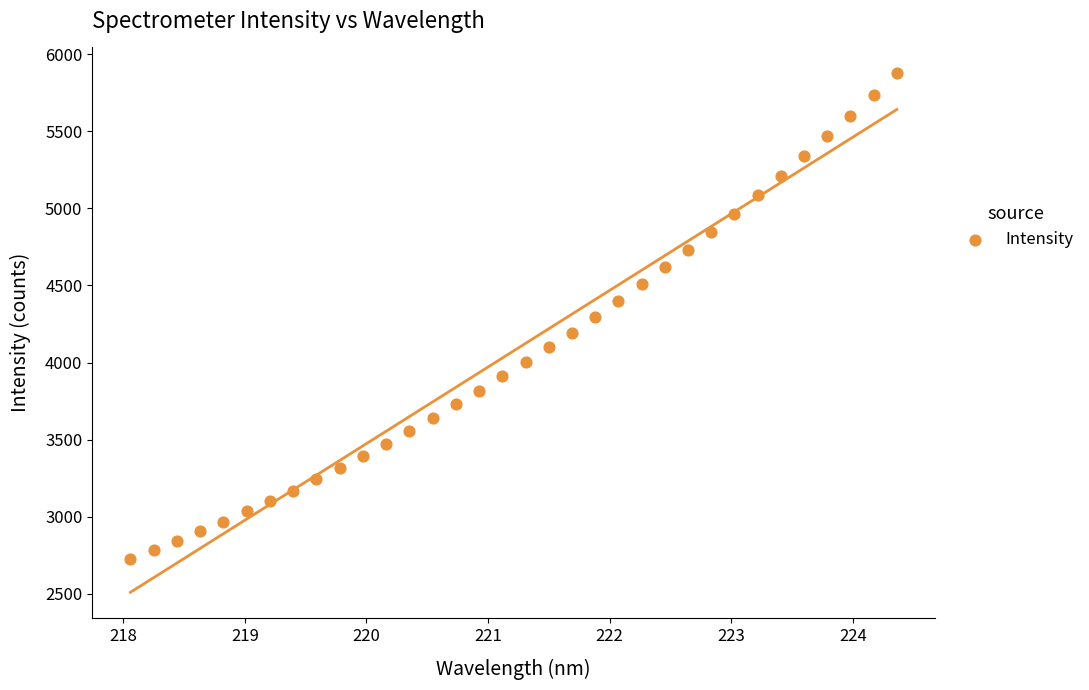

What is the range of X values (max minus min)?

6.3